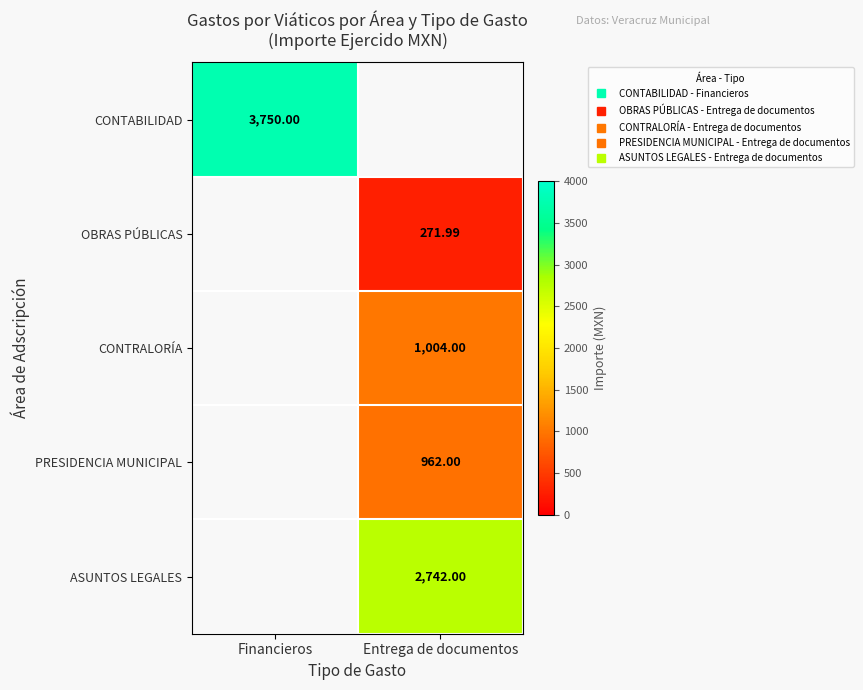

At which category does the chart reach its peak across all series?

Financieros